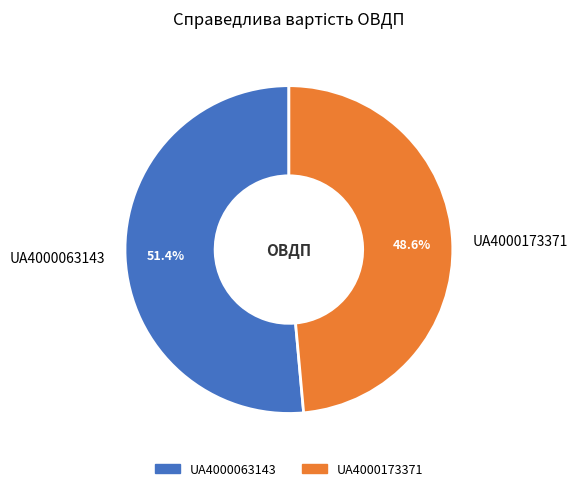

What percentage is the UA4000063143 slice, to the nearest percent?

51%